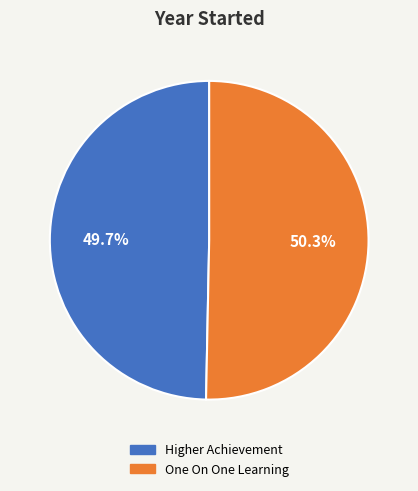

What percentage is the One On One Learning slice, to the nearest percent?

50%